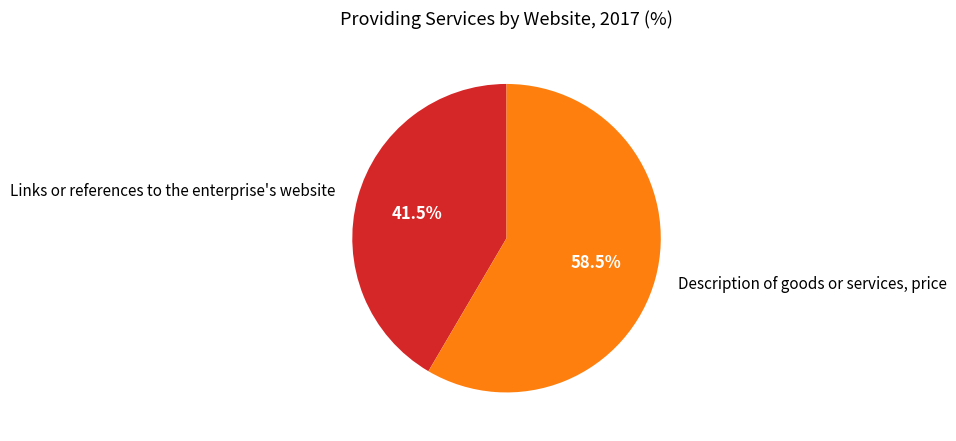

Does any single category account for the majority?

Yes